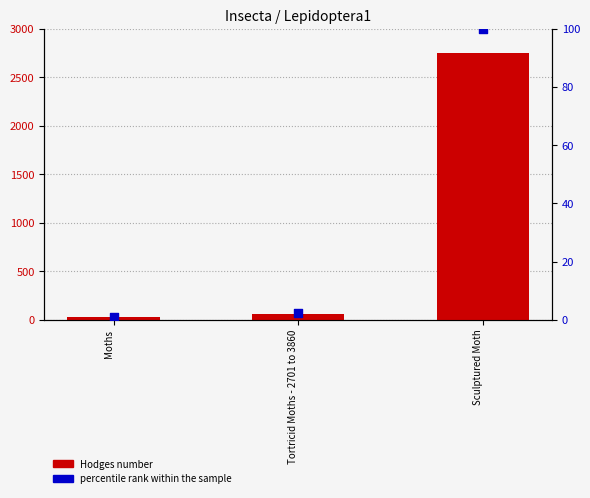

Which series has the largest total across all categories?

Hodges number